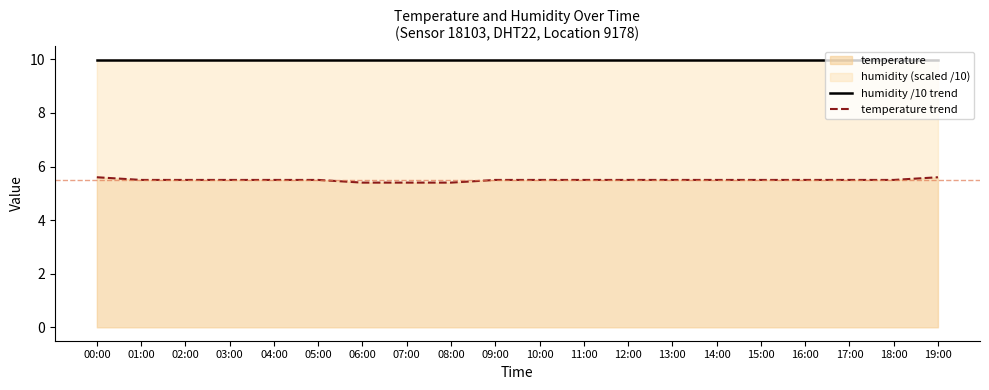

At how many categories does at least one series exceed 9?

20